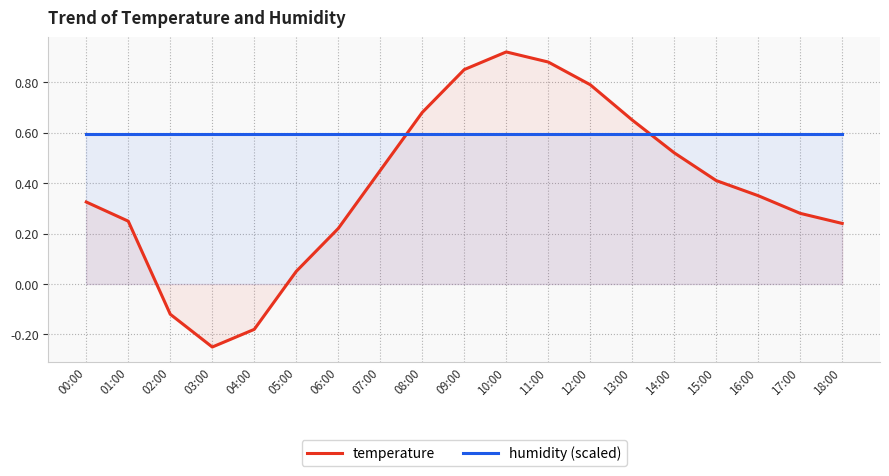

Reading left to right, what are all the values shown in this chart?

temperature: 00:00=0.3	01:00=0.2	02:00=-0.1	03:00=-0.2	04:00=-0.2	05:00=0.1	06:00=0.2	07:00=0.5	08:00=0.7	09:00=0.8	10:00=0.9	11:00=0.9	12:00=0.8	13:00=0.7	14:00=0.5	15:00=0.4	16:00=0.3	17:00=0.3	18:00=0.2
humidity (scaled): 00:00=0.6	01:00=0.6	02:00=0.6	03:00=0.6	04:00=0.6	05:00=0.6	06:00=0.6	07:00=0.6	08:00=0.6	09:00=0.6	10:00=0.6	11:00=0.6	12:00=0.6	13:00=0.6	14:00=0.6	15:00=0.6	16:00=0.6	17:00=0.6	18:00=0.6